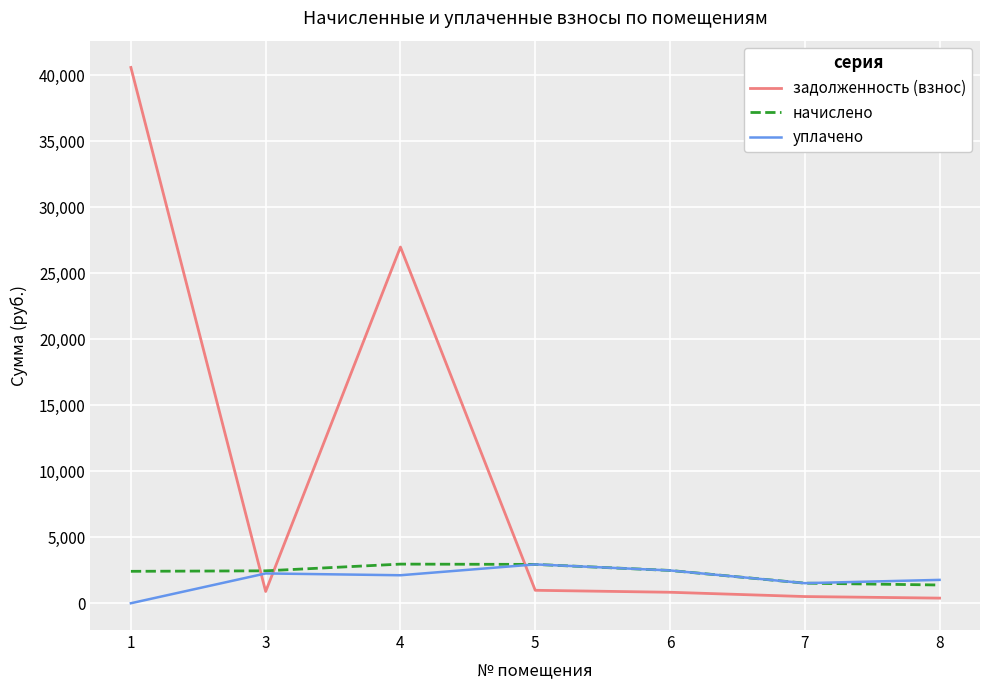

Which series ends up on top after the final intersection of задолженность (взнос) and уплачено?

уплачено